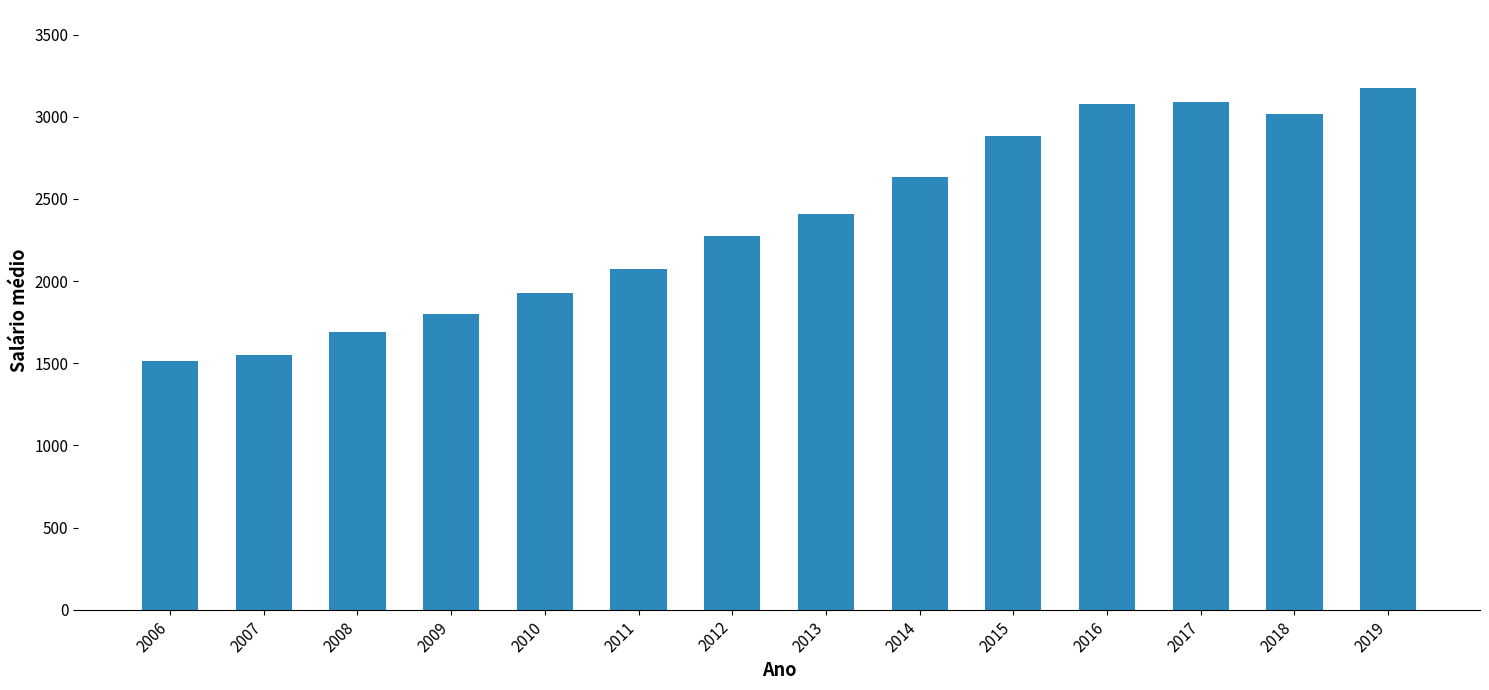

The value at 2017 is 3092.2. True or false?

True